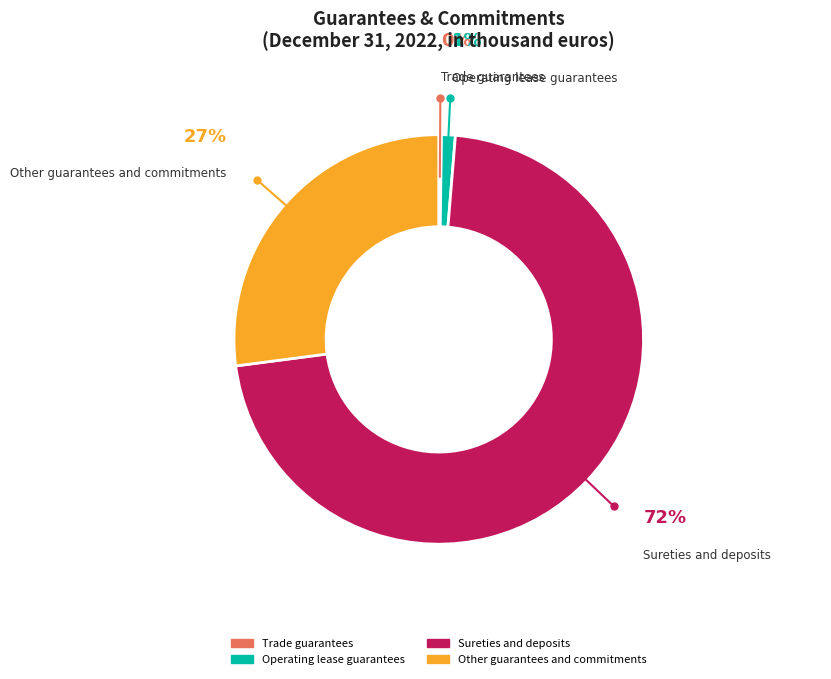

Is the sum of Other guarantees and commitments and Sureties and deposits greater than half?

Yes